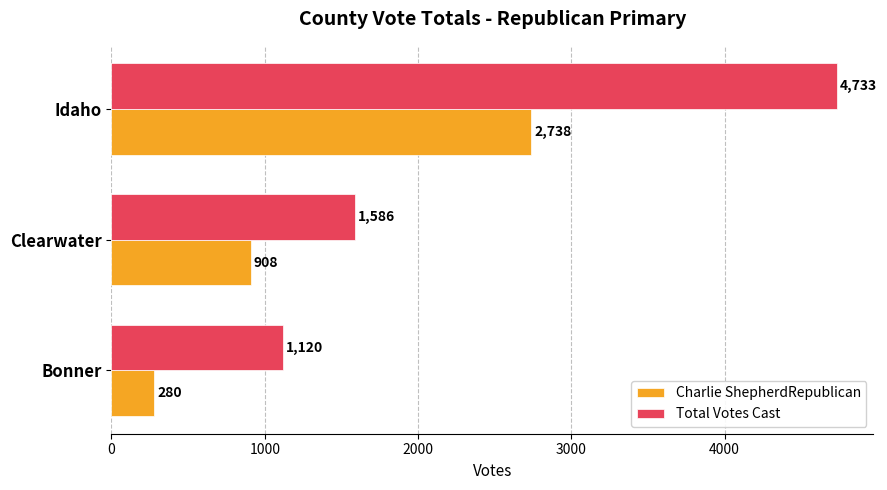

Which series has the largest total across all categories?

Total Votes Cast